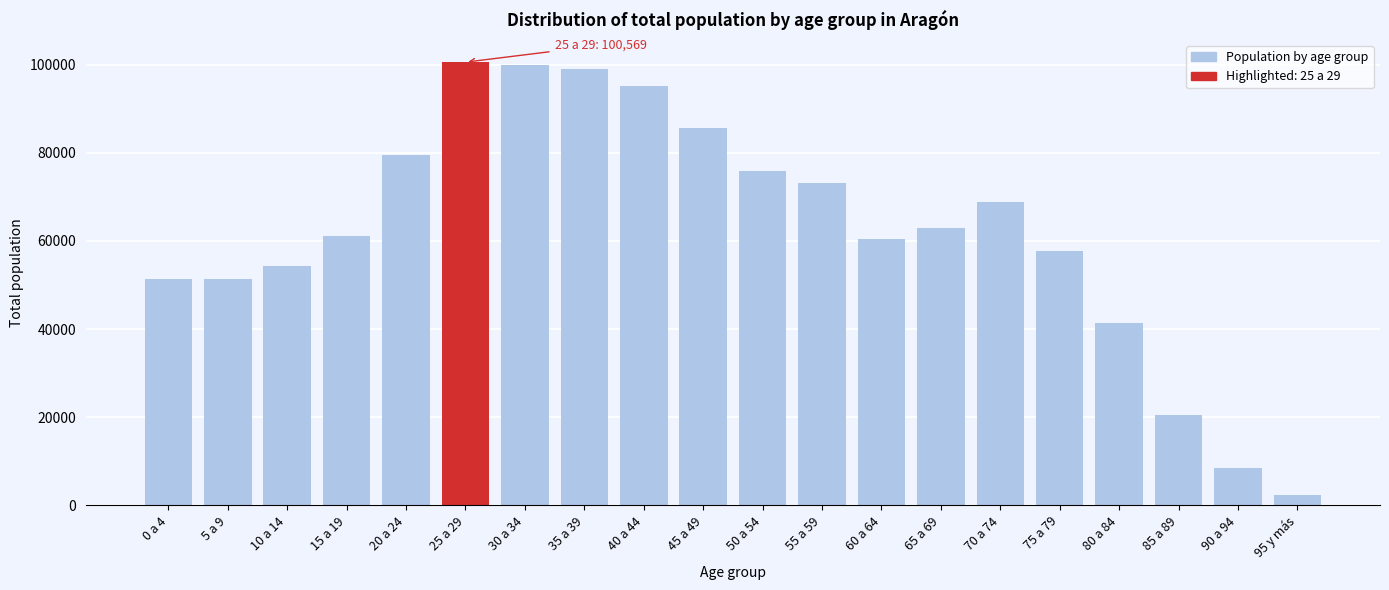

What is the difference between the values at 70 a 74 and 45 a 49?

16731